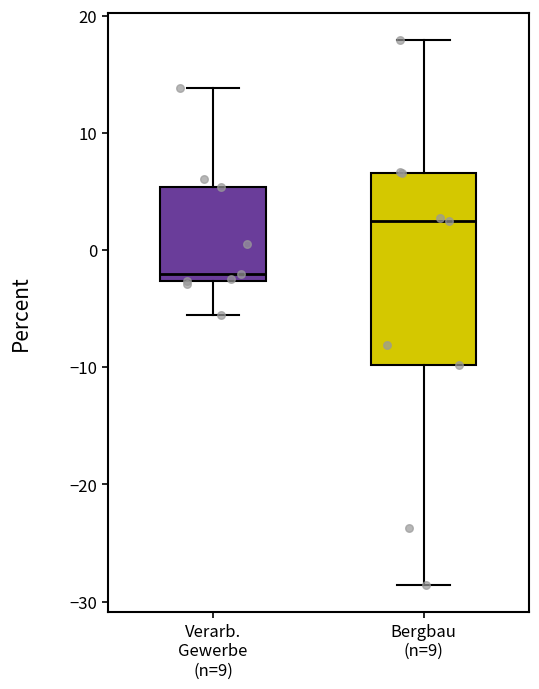

Which box has the lowest median line?

Verarb. Gewerbe (n=9)